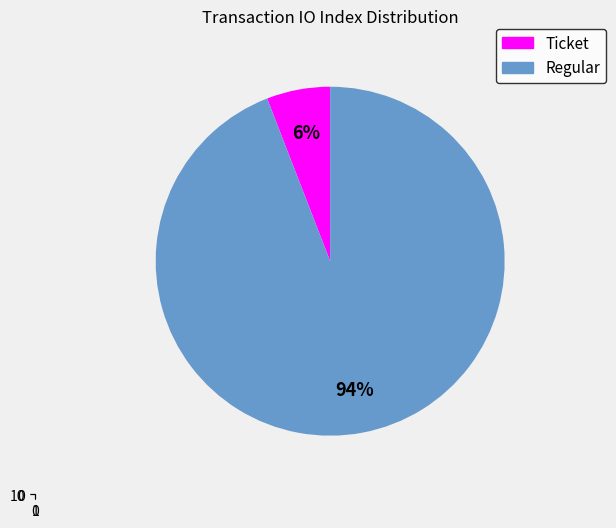

Between tx_type: Regular (io_index=16) and tx_type: Ticket (io_index=0), which is larger?

tx_type: Regular (io_index=16)